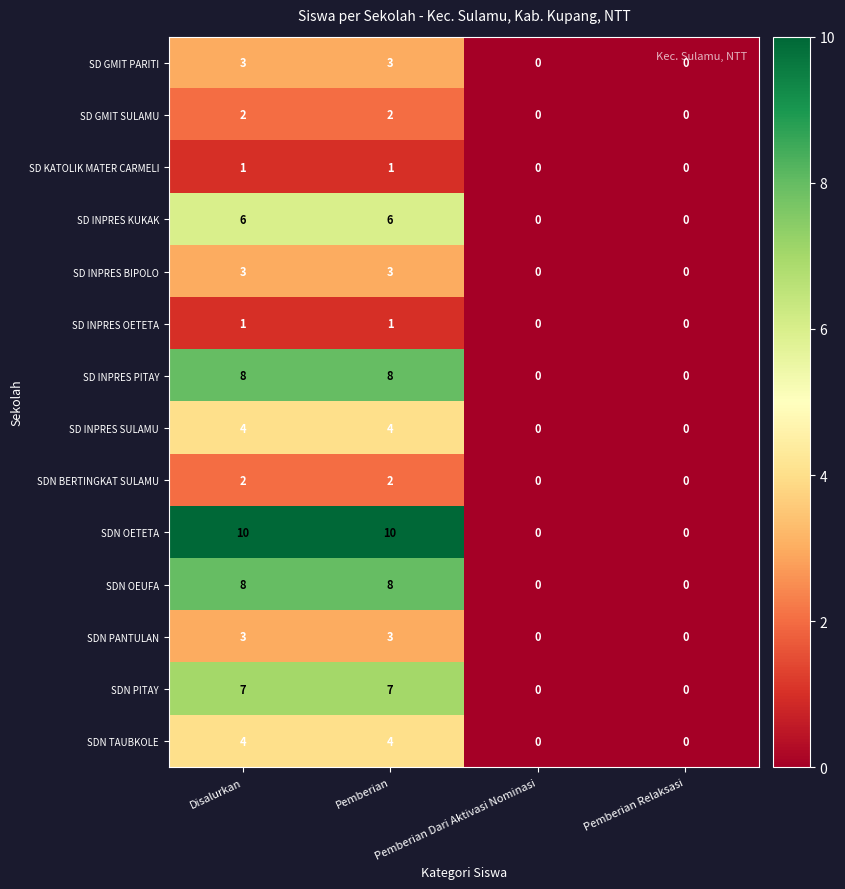

Which series has the largest total across all categories?

SDN OETETA